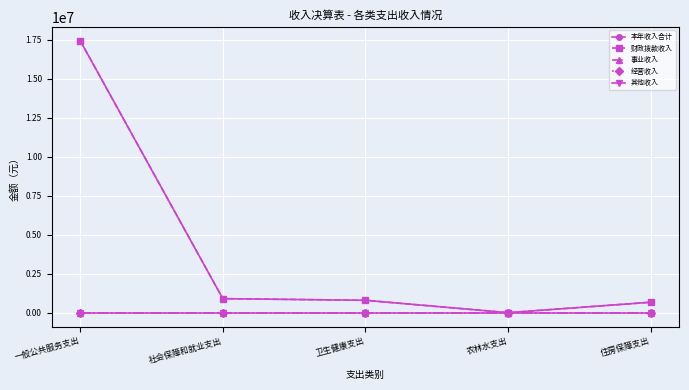

What is the difference between the highest and lowest values at 住房保障支出?

683156.0